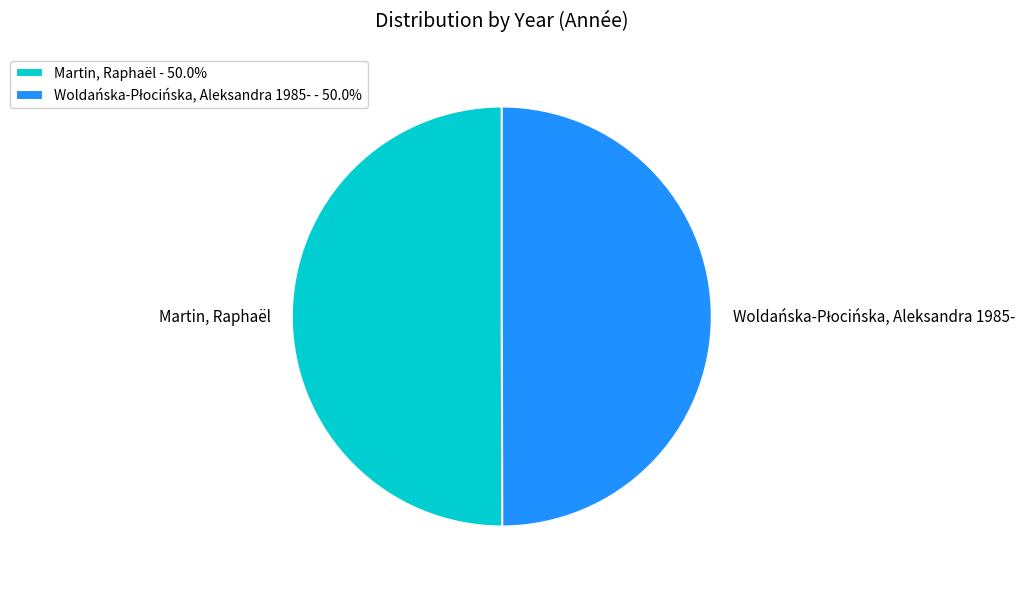

Which has a higher value, Woldańska-Płocińska, Aleksandra 1985- or Martin, Raphaël?

Martin, Raphaël